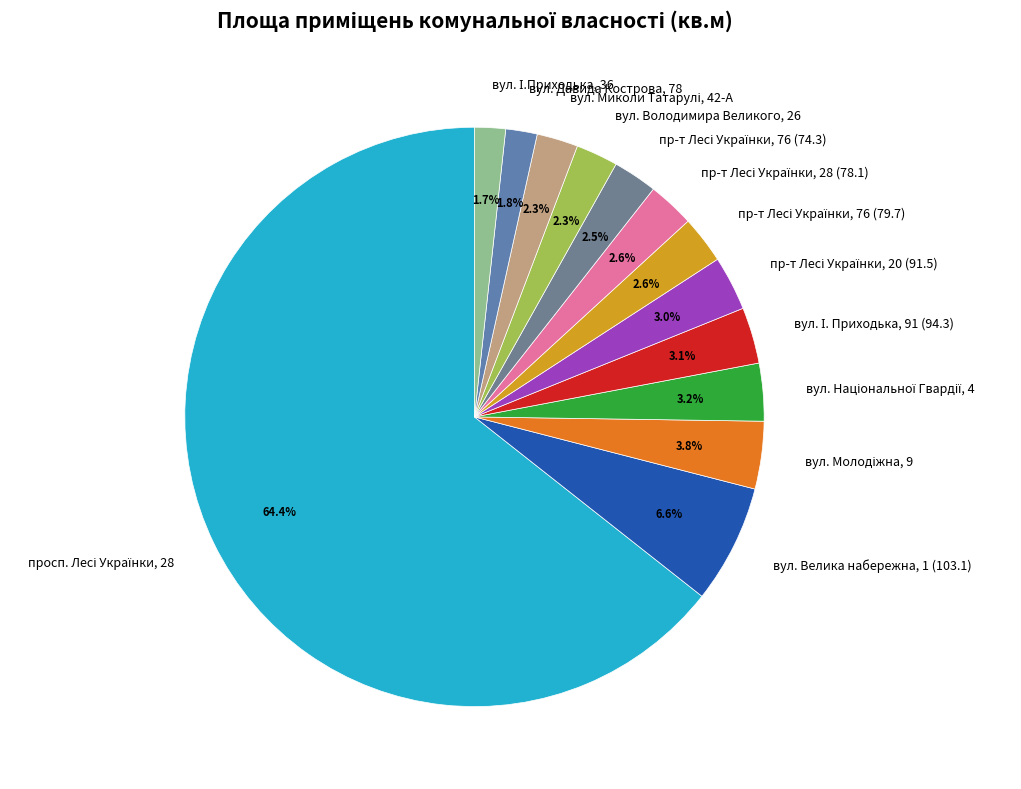

Does вул. Давида Кострова, 78 represent more than half of the total?

No